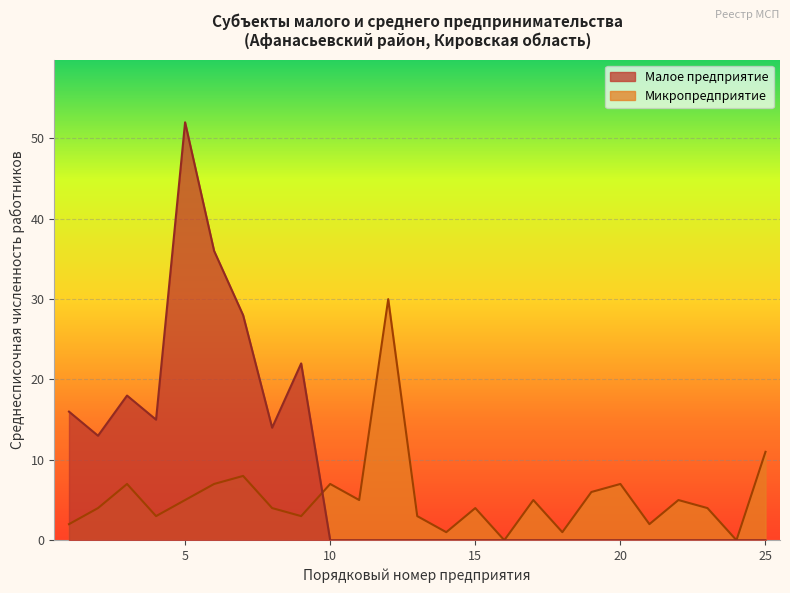

True or false: the data has more than 1 interior local peaks.

True